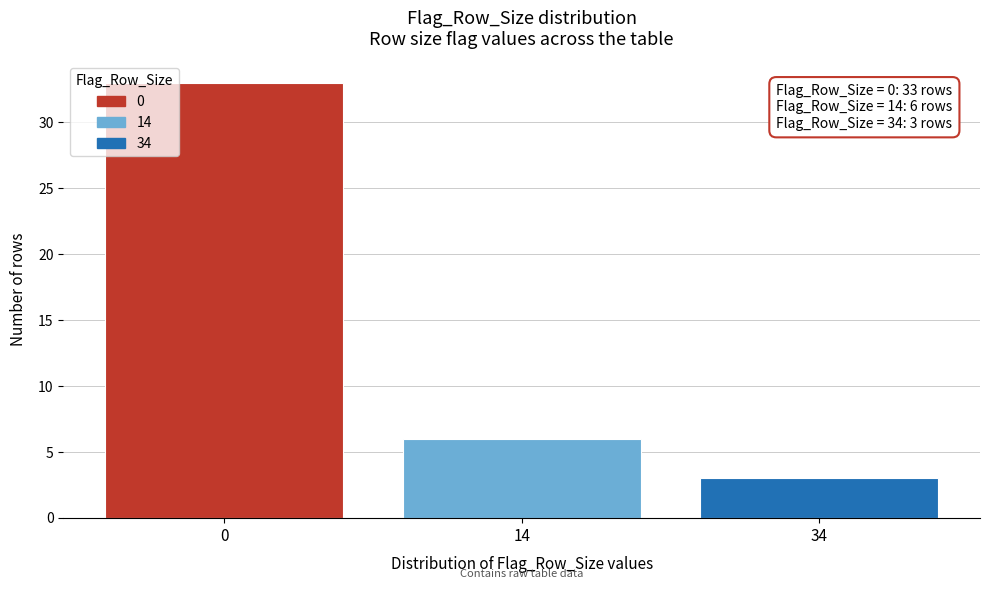

Reading left to right, extract all data points from this chart.

33	6	3